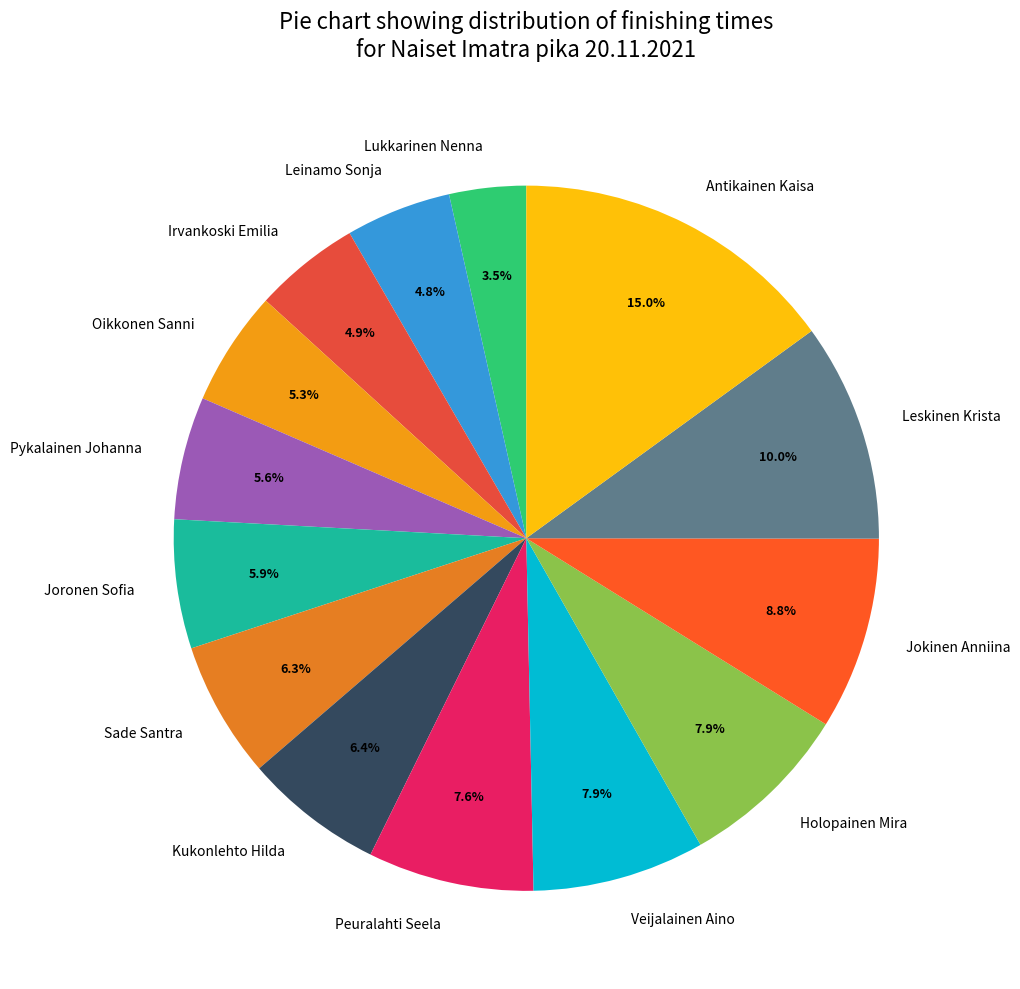

What is the total percentage of Kukonlehto Hilda and Sade Santra?

12.7%